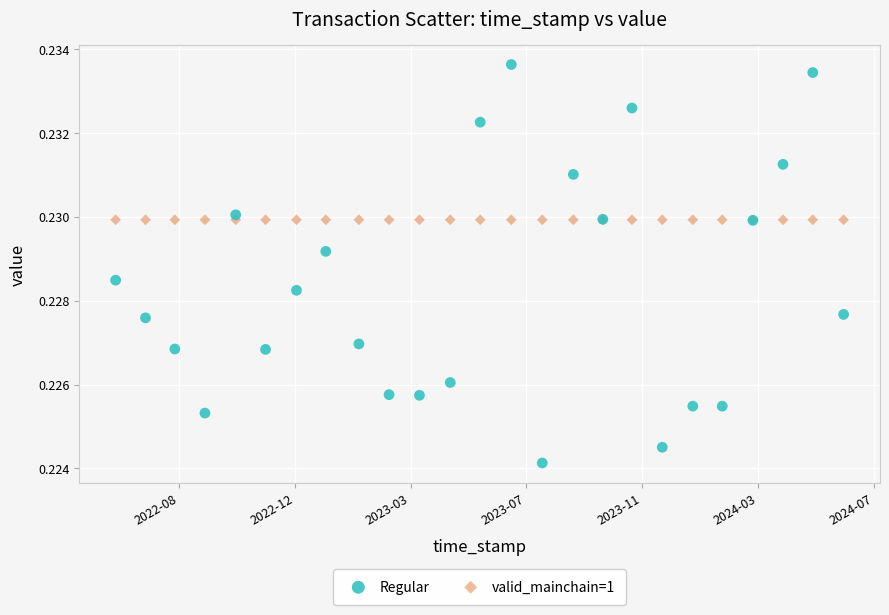

Which series contains the lowest Y value?

Regular